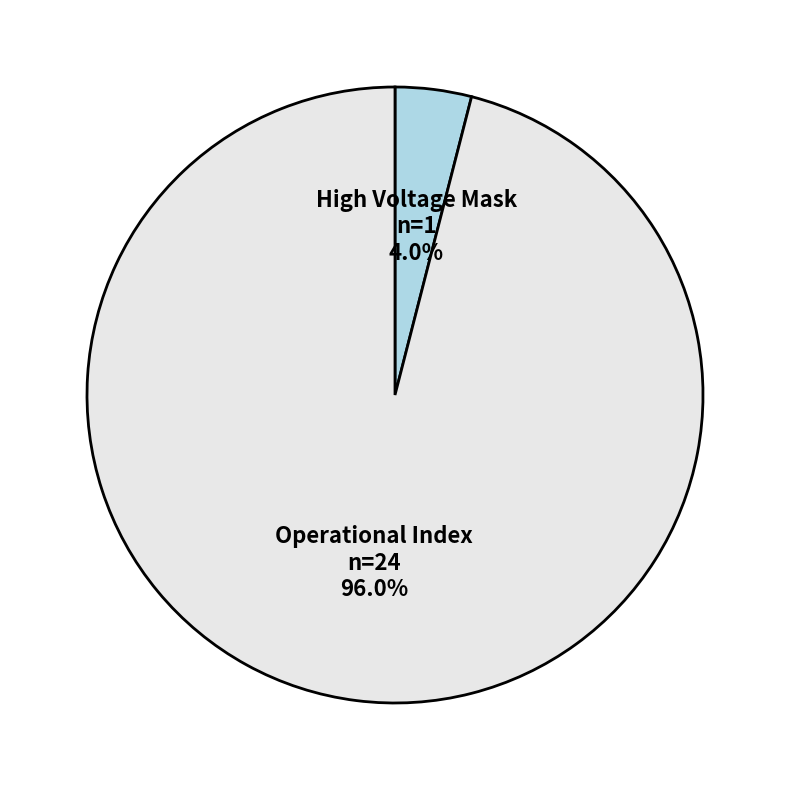

Which slice is the largest?

Operational Index